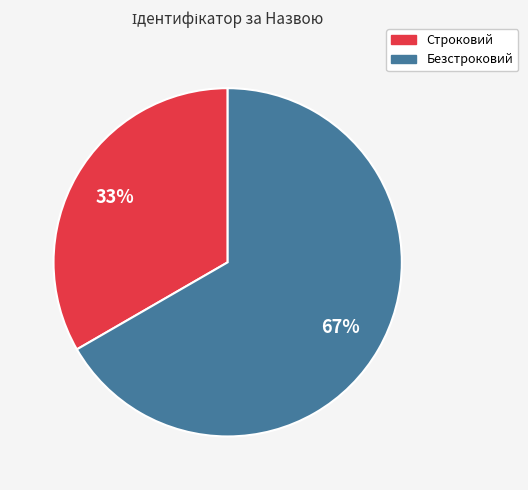

How many segments does this pie chart have?

2